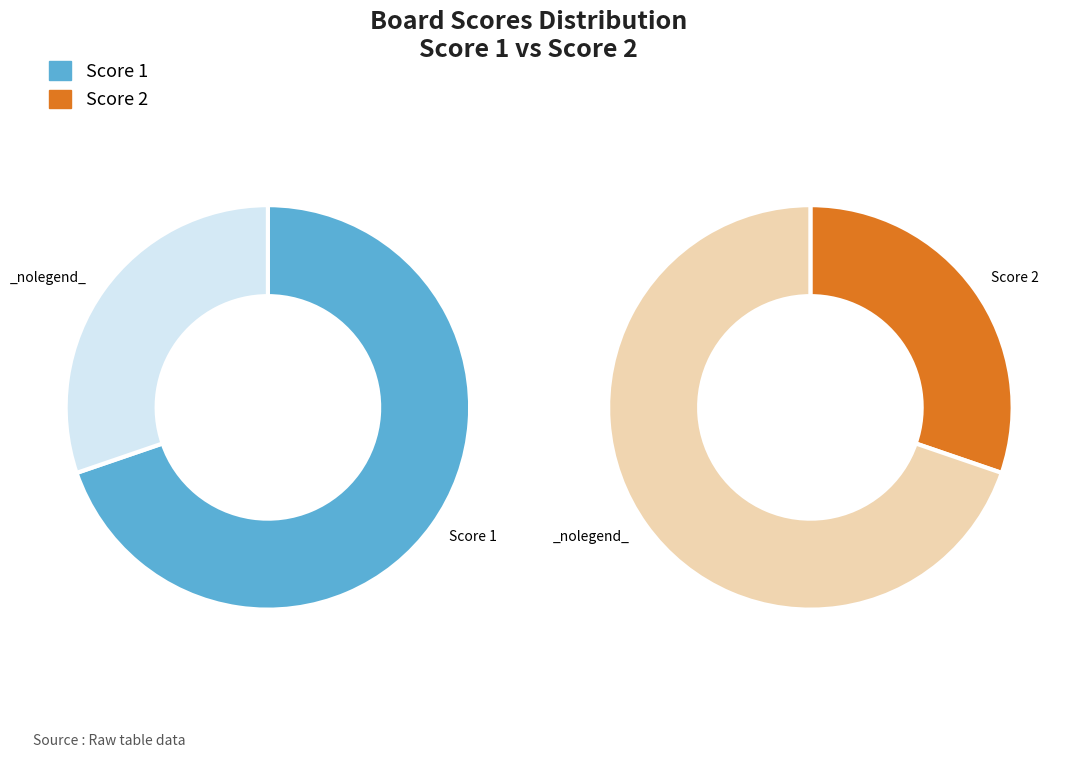

Is 3 the majority of the pie?

No